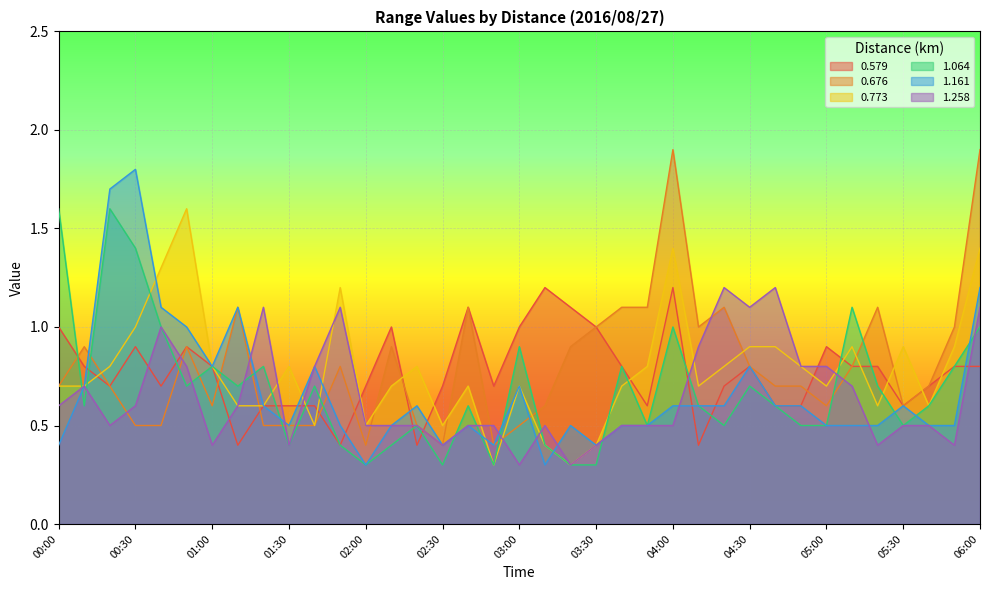

What is the value of the 0.773 point at the 16th from the left?

0.5